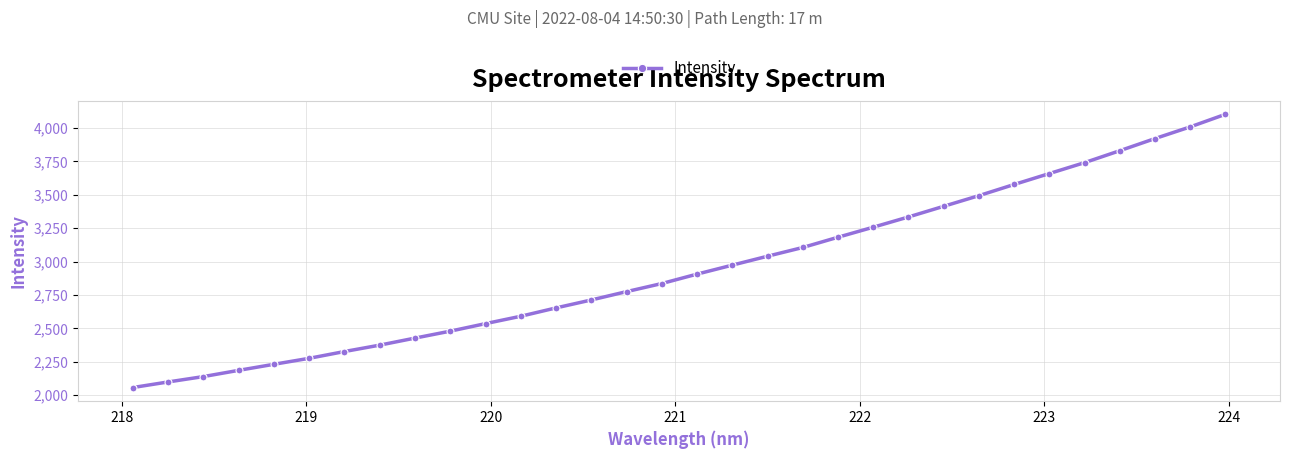

True or false: there are more than 1 points higher than both neighbors.

False